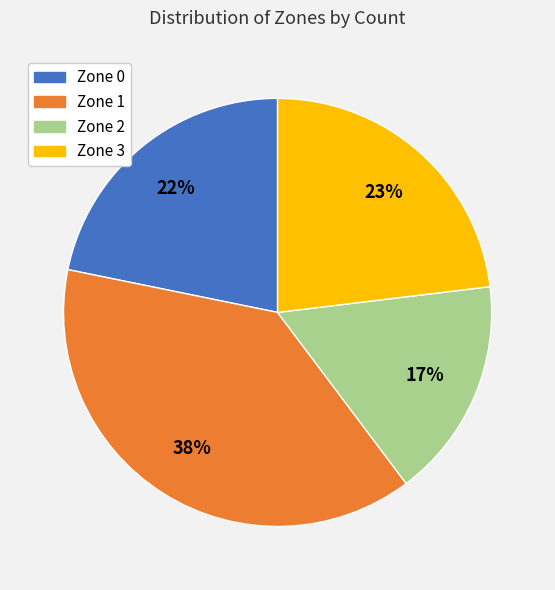

What percentage is the Zone 2 slice, to the nearest percent?

17%